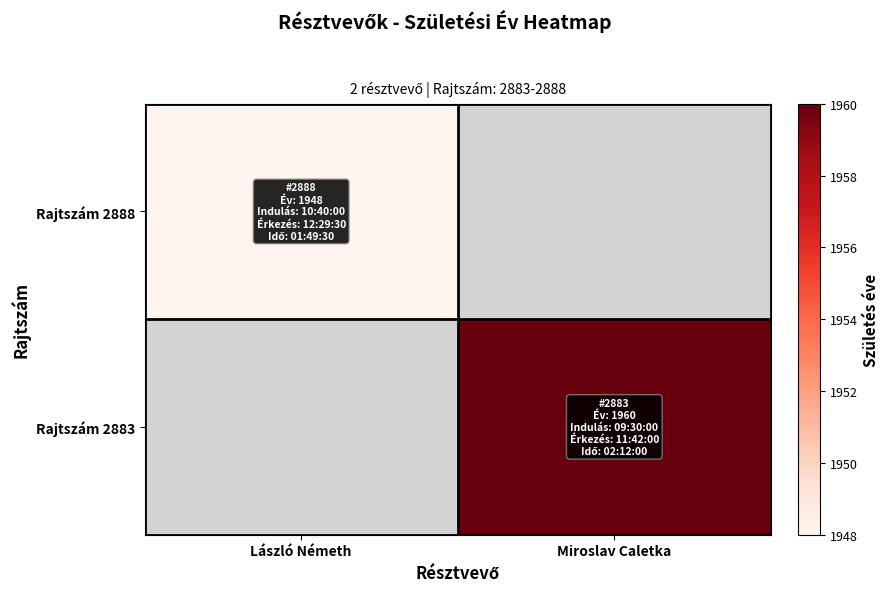

Rank the series by their average value, from lowest to highest.

Rajtszám 2888, Rajtszám 2883